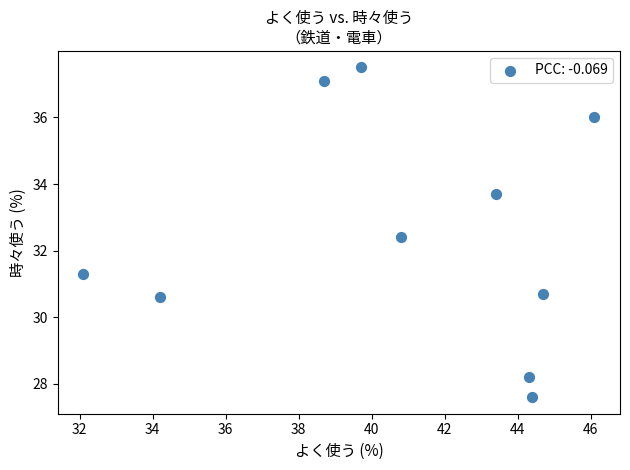

What is the average X value?

40.8